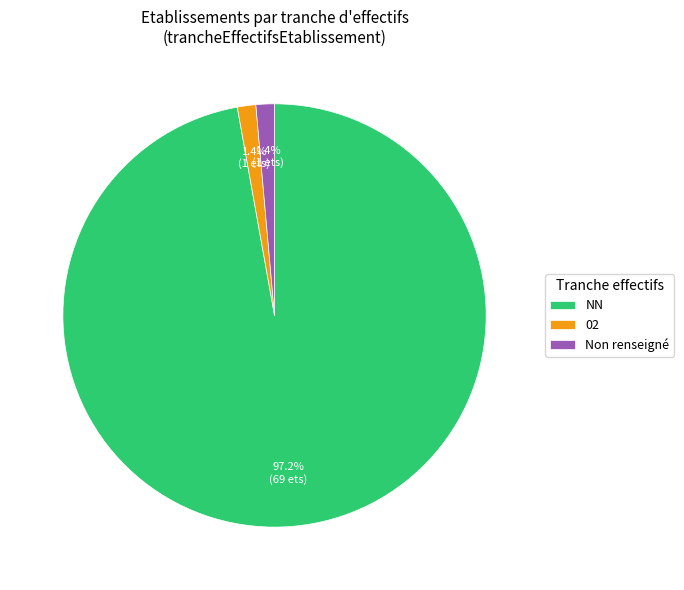

Is there a majority slice in this chart?

Yes